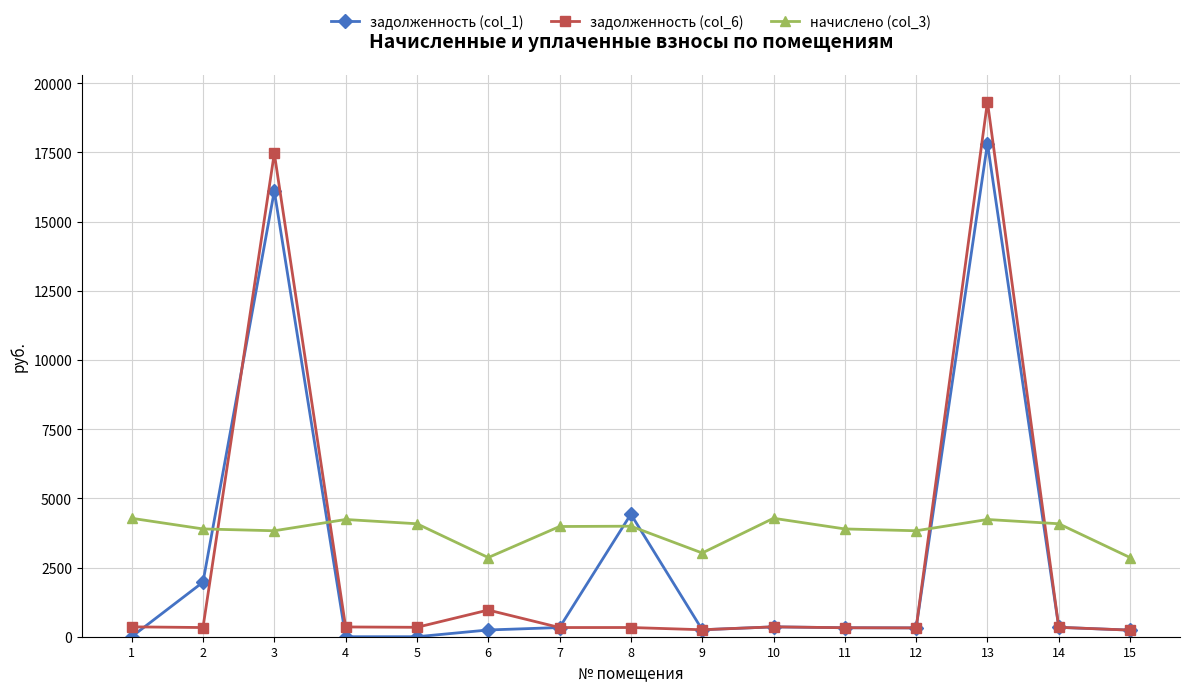

What is the sum of all задолженность (col_6) values?

41643.3